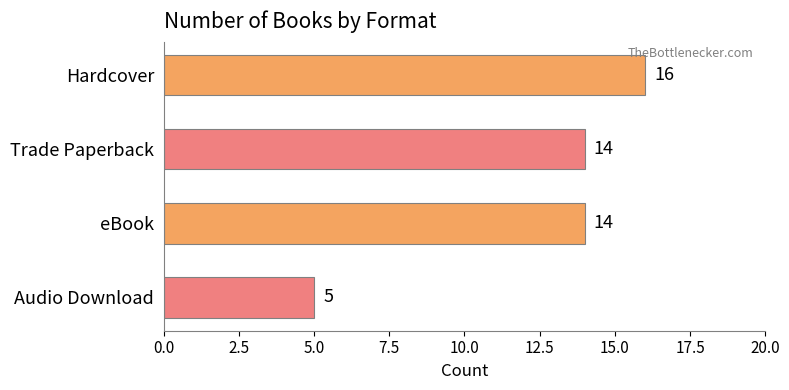

How many data points does each series have?

4